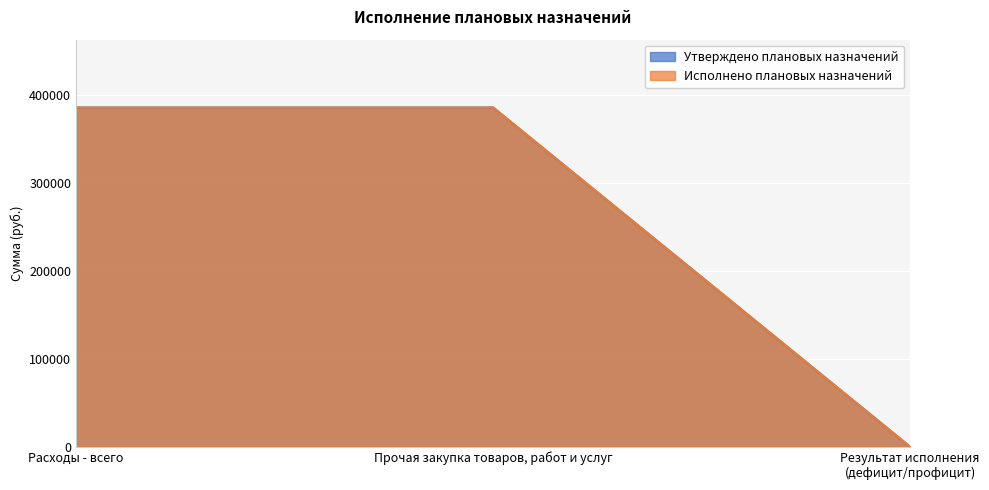

Reading left to right, extract all data points from this chart.

Утверждено плановых назначений: Расходы - всего=385427.4	Прочая закупка товаров, работ и услуг=385427.4	Результат исполнения (дефицит/профицит)=0.0
Исполнено плановых назначений: Расходы - всего=385427.4	Прочая закупка товаров, работ и услуг=385427.4	Результат исполнения (дефицит/профицит)=0.0